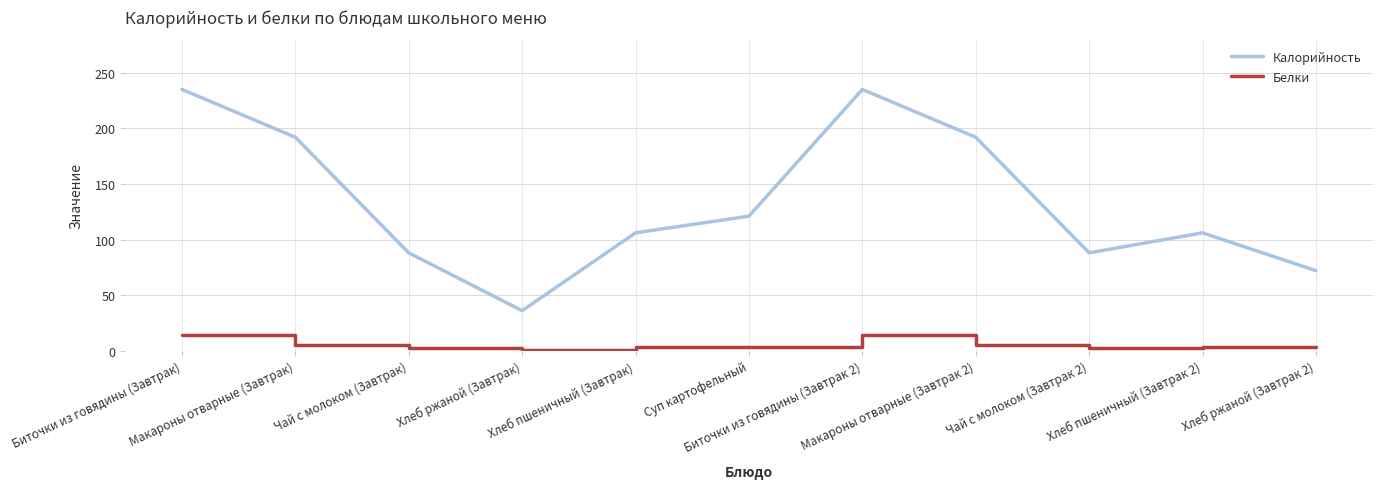

What is the total value across all series at Суп картофельный?

124